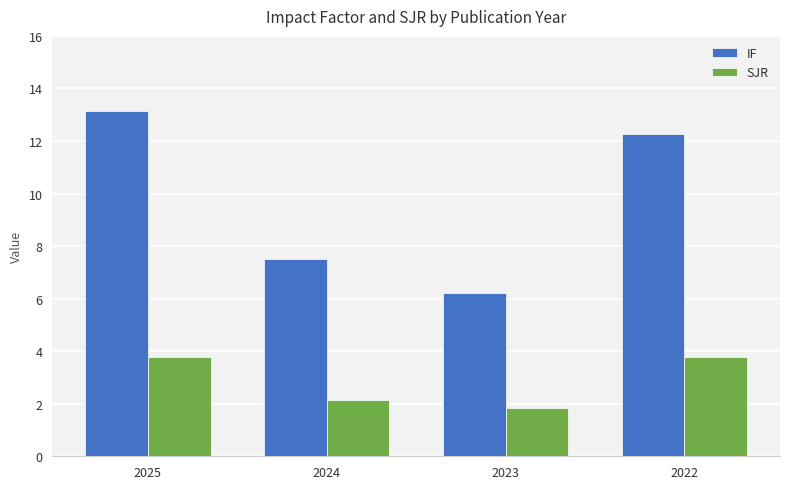

At which label does IF first exceed 12?

2025